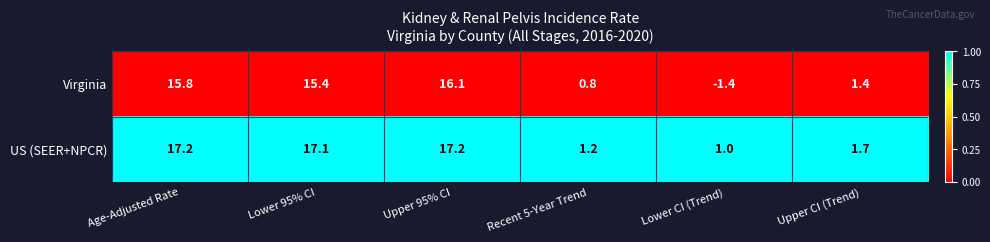

At which category is the sum across all series the highest?

Upper 95% CI